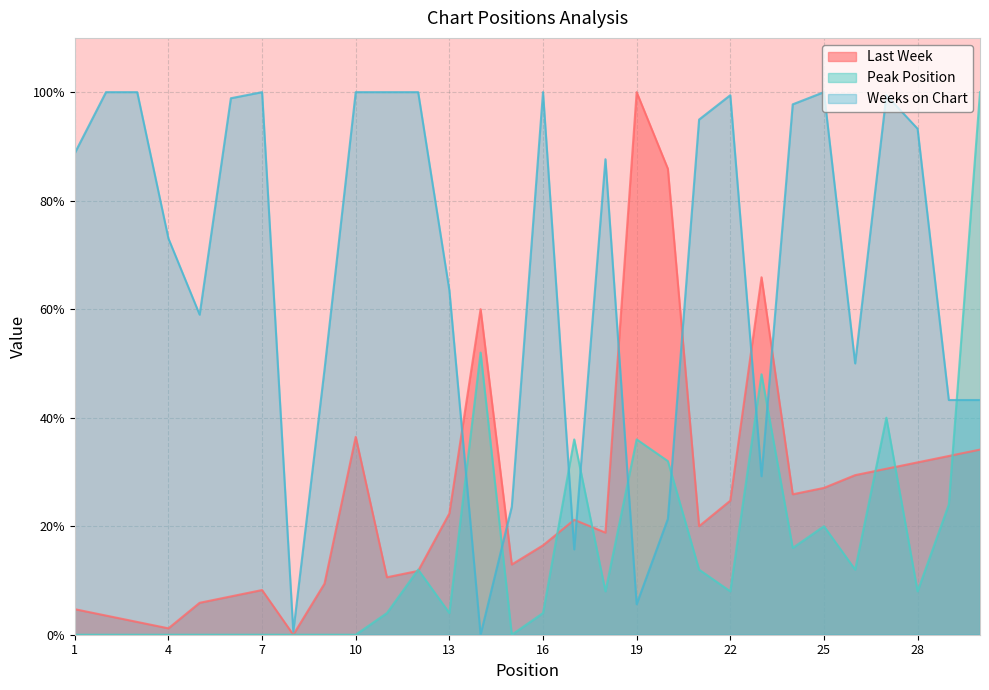

Between 1 and 7, which series saw the biggest shift?

Weeks on Chart